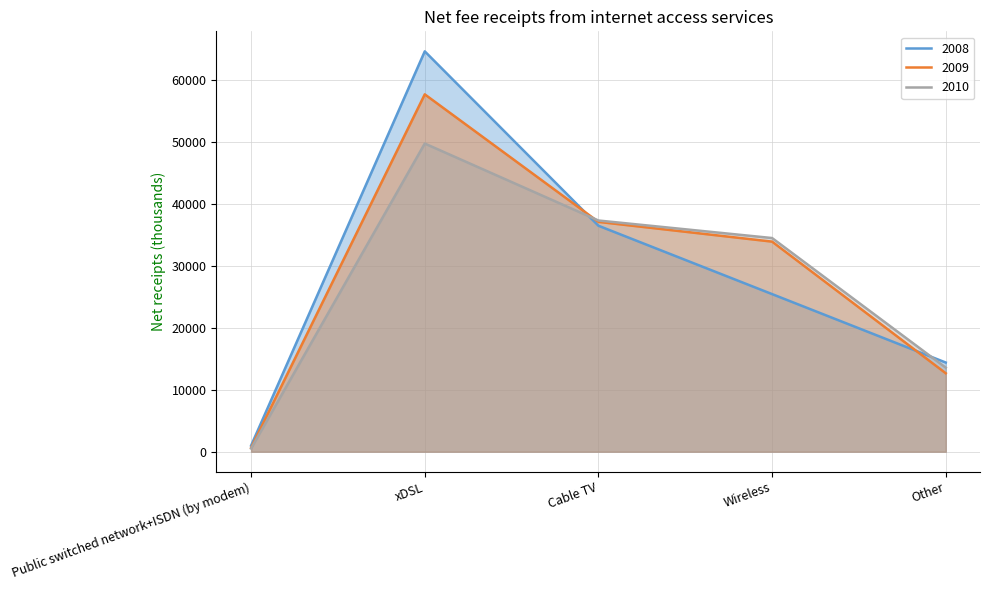

Is the value of 2009 at Wireless greater than the value of 2010 at Cable TV?

No